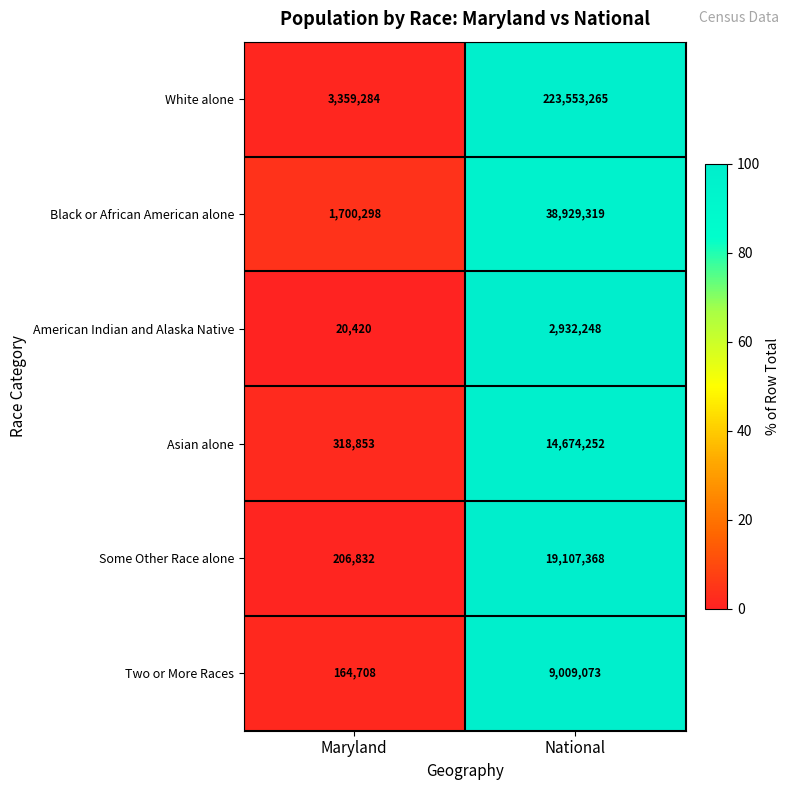

Where is White alone nearest to the value 113456274?

Maryland